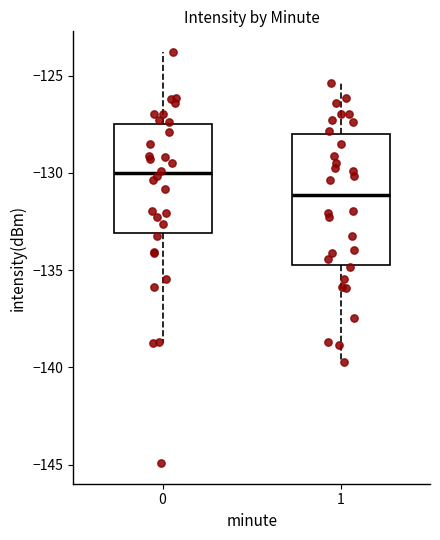

Reading left to right, transcribe this box plot: for each box, give where its median line is, the range the box spans, and where its two whiskers end, as read against the y-axis. The values are not printed on the chart, so give them approximately, as read against the axis.

0: median -130.0, box -133.0 to -127.5, whiskers -139.0 to -124.0
1: median -131.0, box -134.5 to -128.0, whiskers -139.5 to -125.5